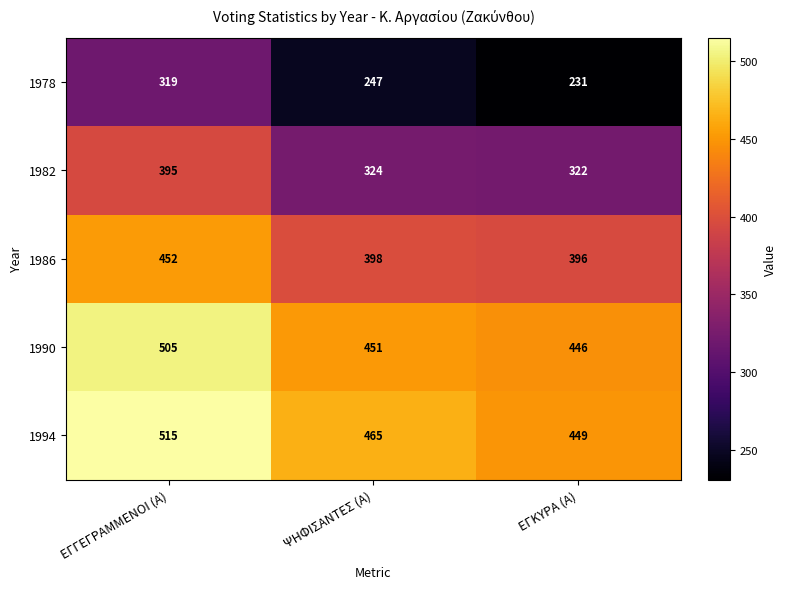

Count the number of data series in this chart.

5